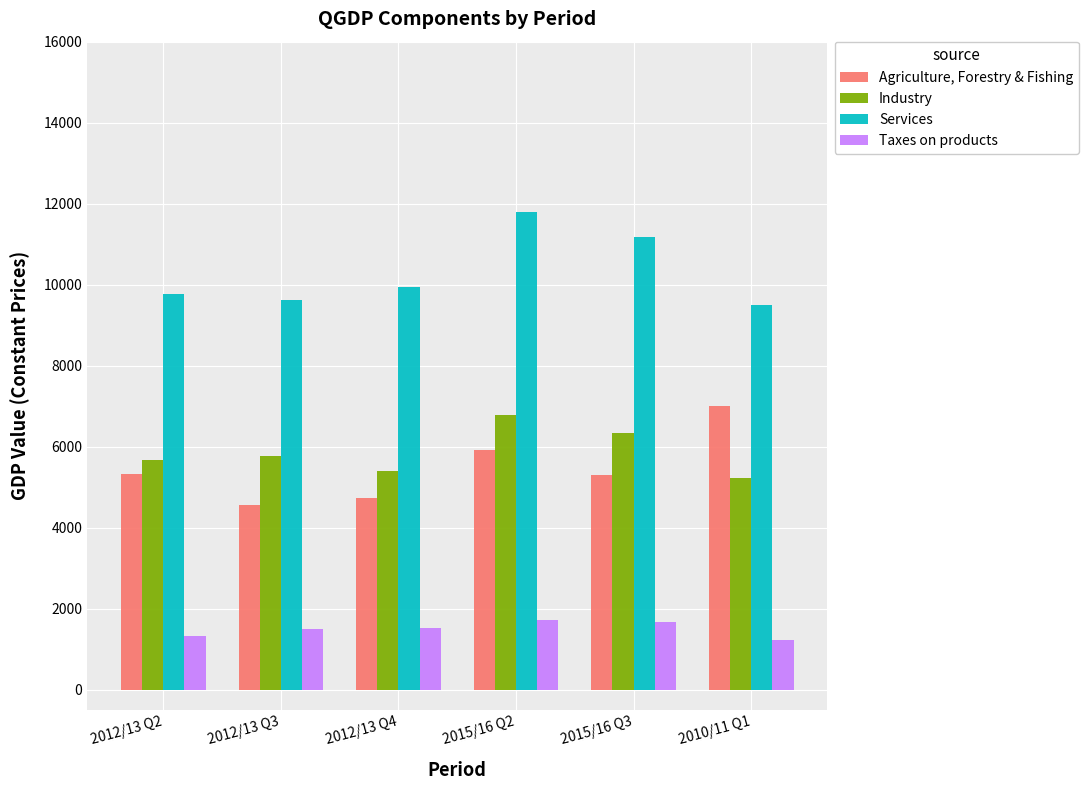

Rank the series by their maximum value, from highest to lowest.

Services, Agriculture, Forestry & Fishing, Industry, Taxes on products